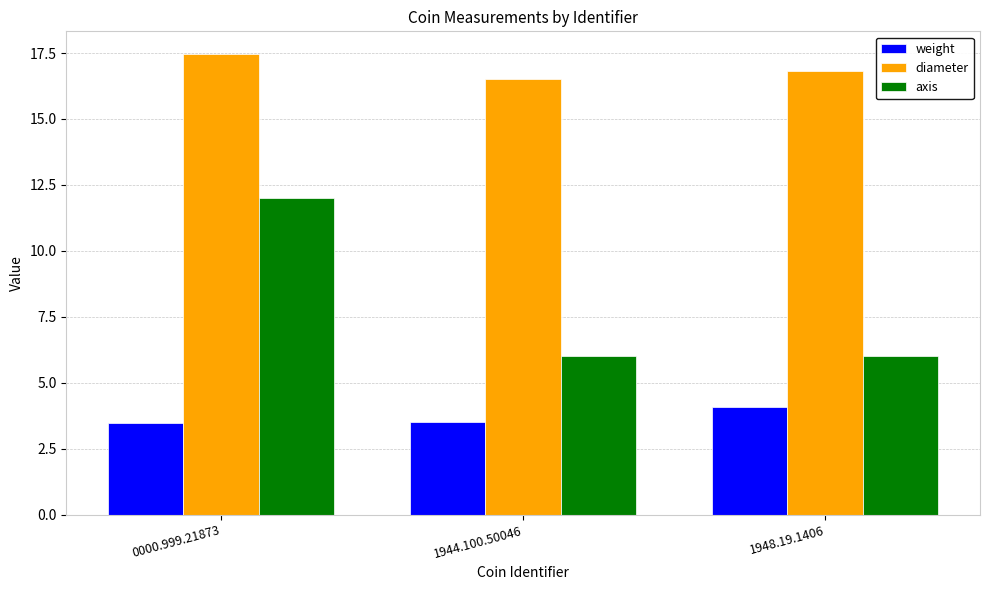

Which series has the widest spread of values?

axis